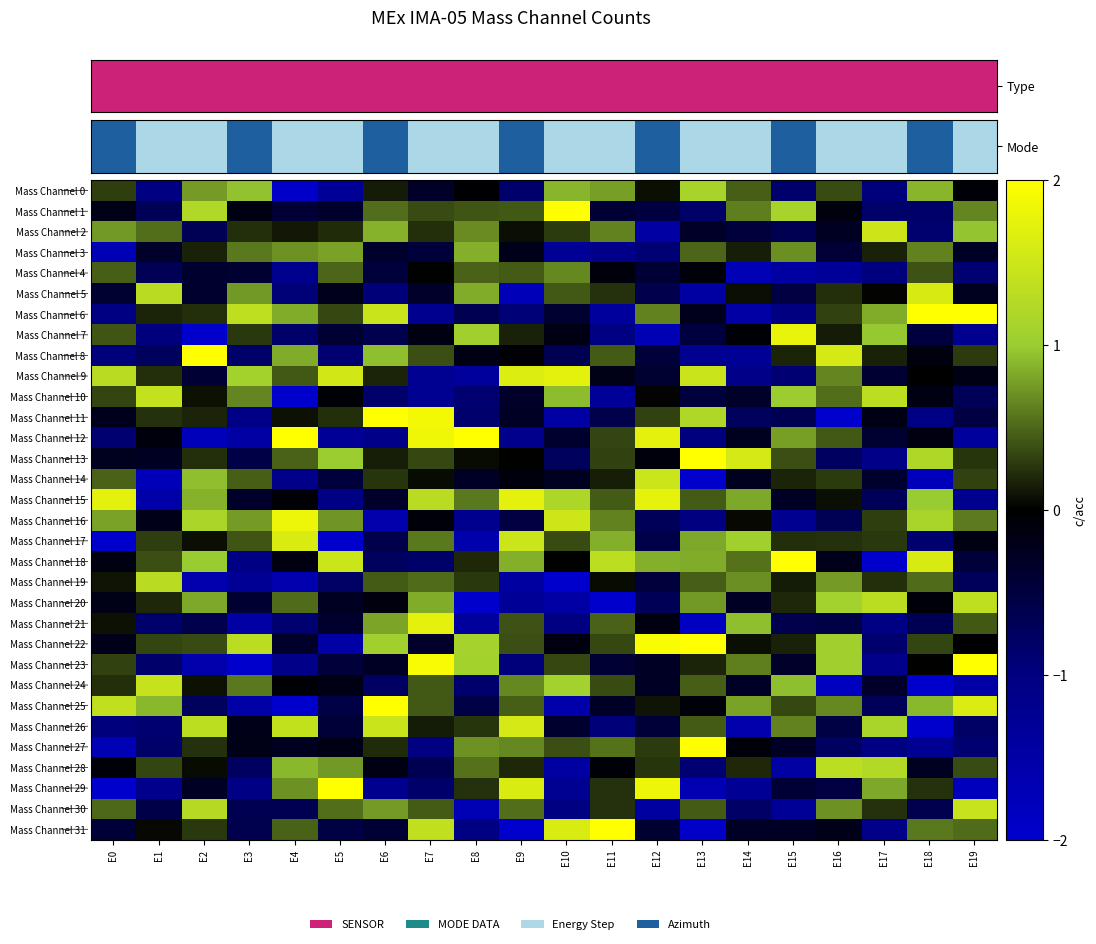

What is the difference between the highest and lowest values at E0?

4.1